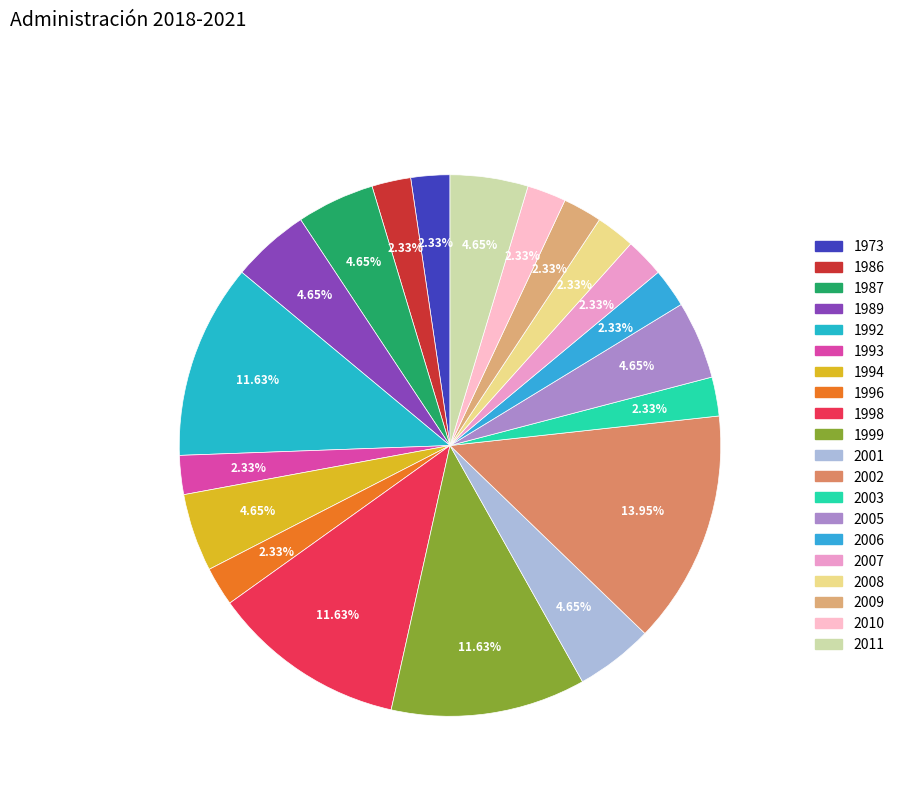

Which category has the biggest portion of the pie?

2002